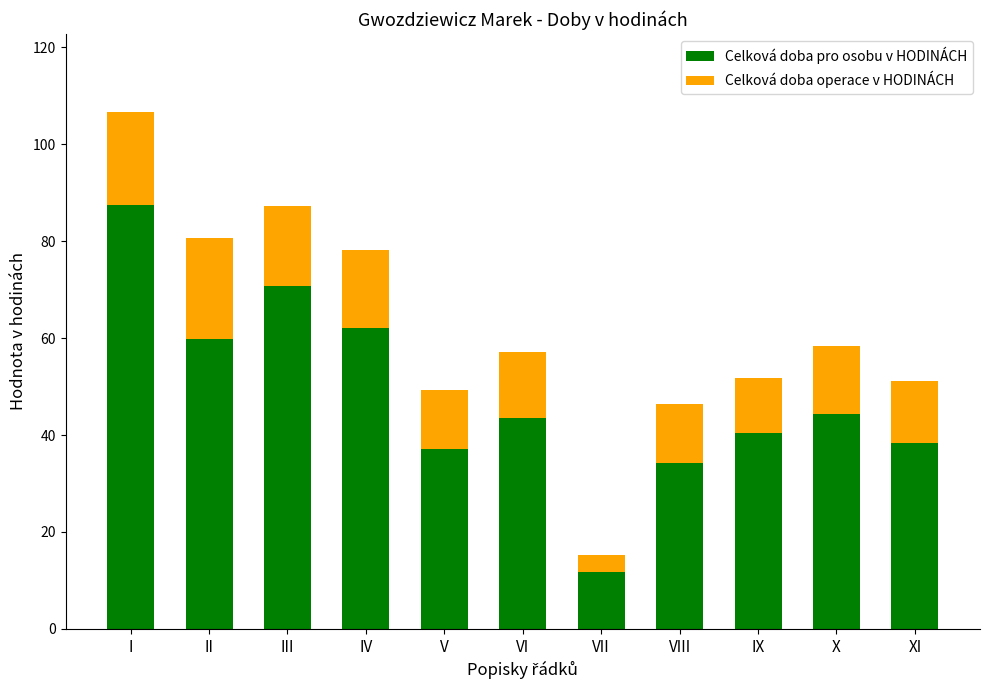

At which category is the sum across all series the highest?

I